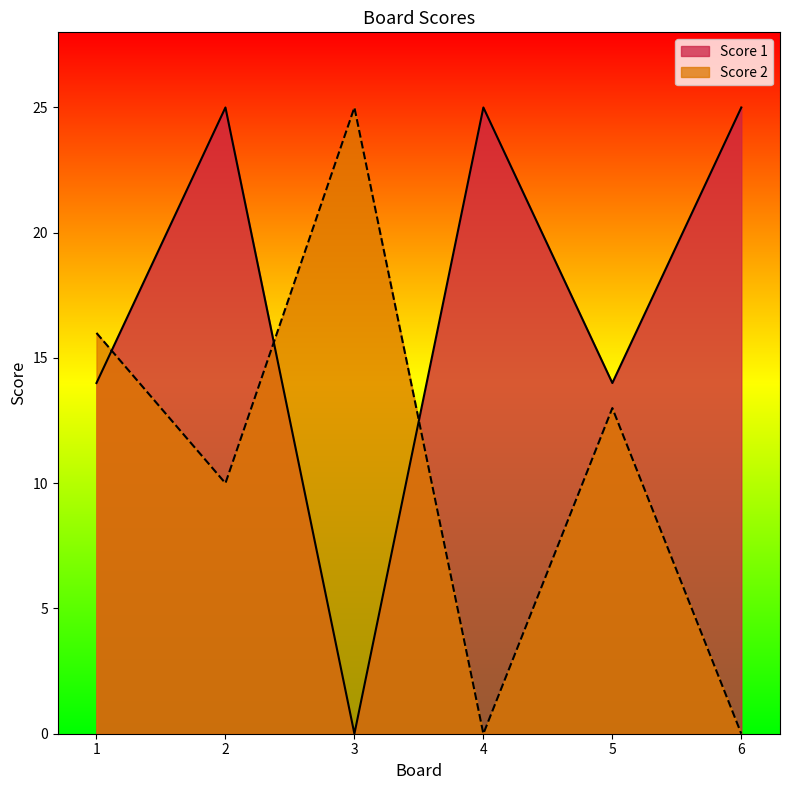

Where does the Score 2 series first go above 13?

1